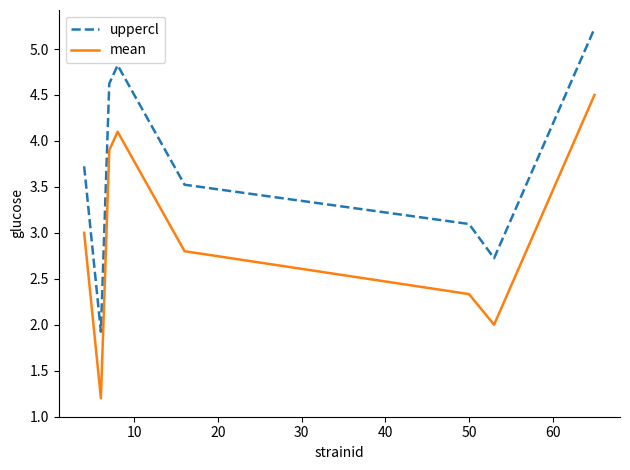

List the series in order of their overall mean, lowest first.

mean, uppercl